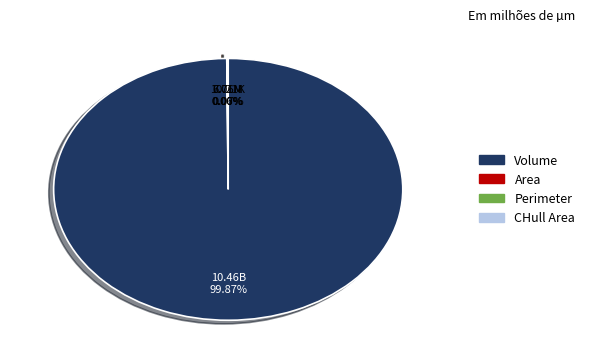

Which slice is the largest?

Volume